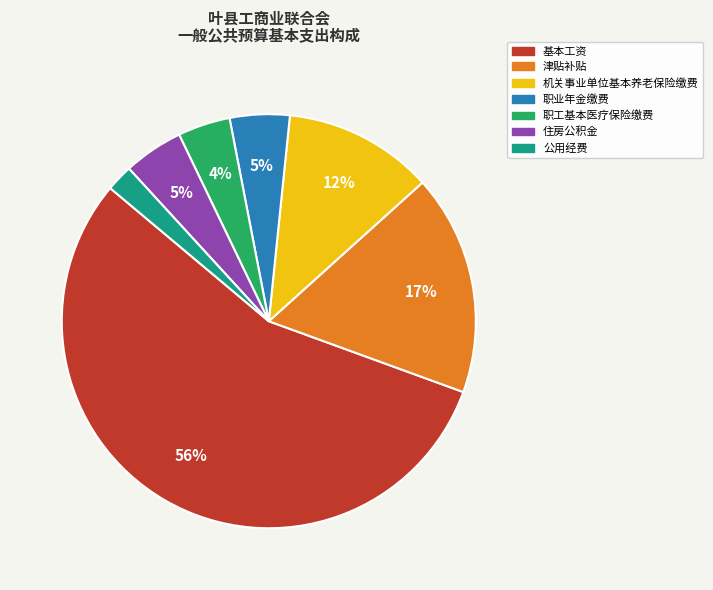

Combined, do 机关事业单位基本养老保险缴费 and 公用经费 account for over 50%?

No